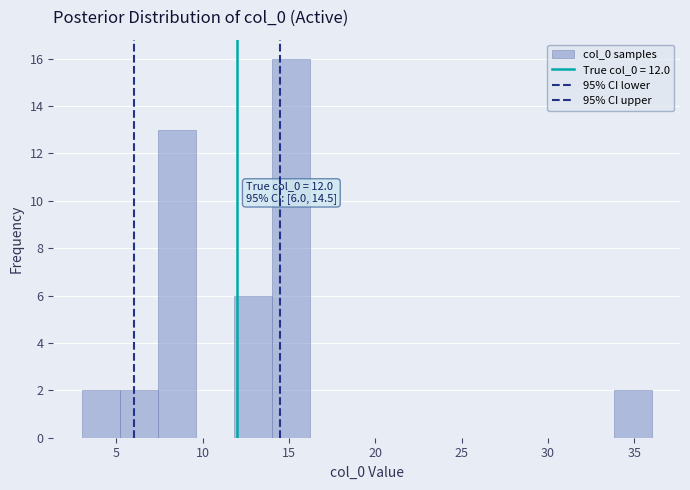

Which range on the x-axis has the tallest bar?

14.0 to 16.2